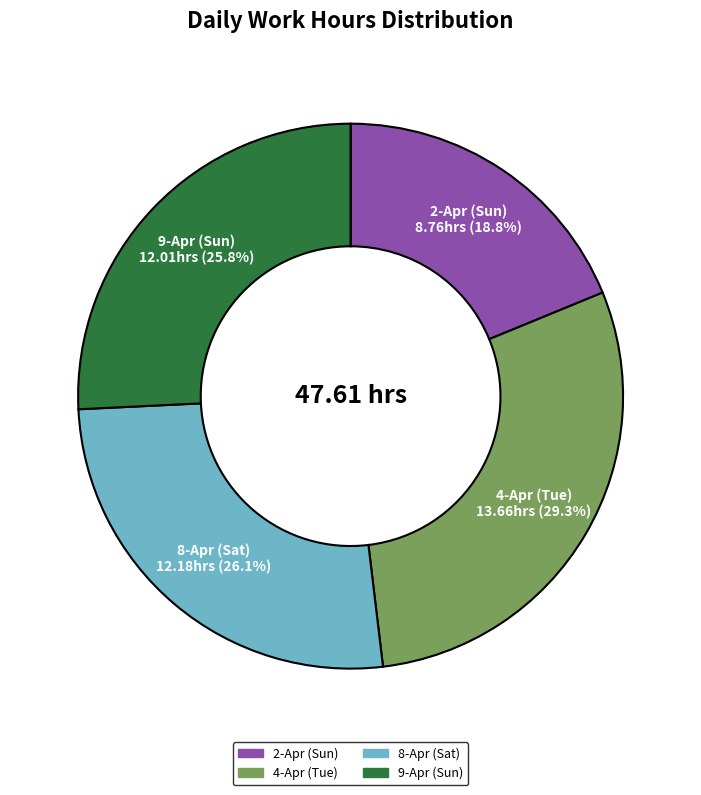

Is there any slice that represents more than half of the pie?

No